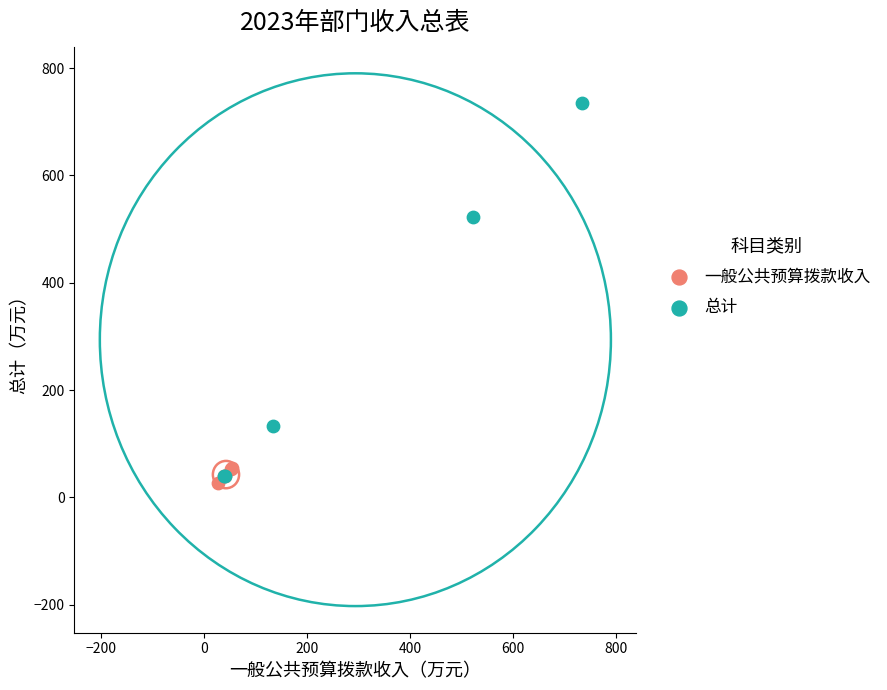

What are all the series names shown in the legend?

一般公共预算拨款收入, 总计